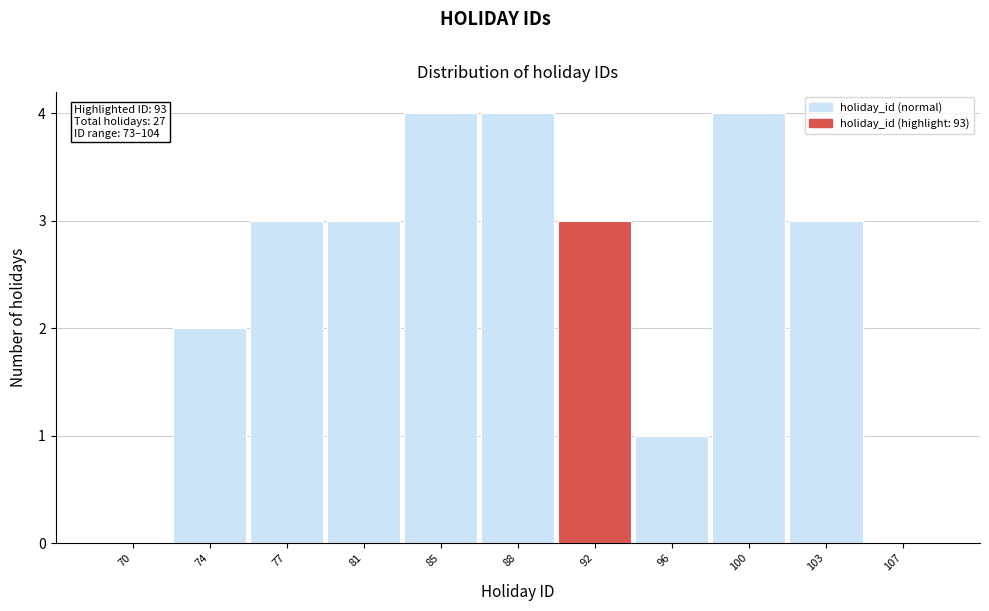

Reading left to right, extract all data points from this chart.

70=0	74=2	77=3	81=3	85=4	88=4	92=3	96=1	100=4	103=3	107=0